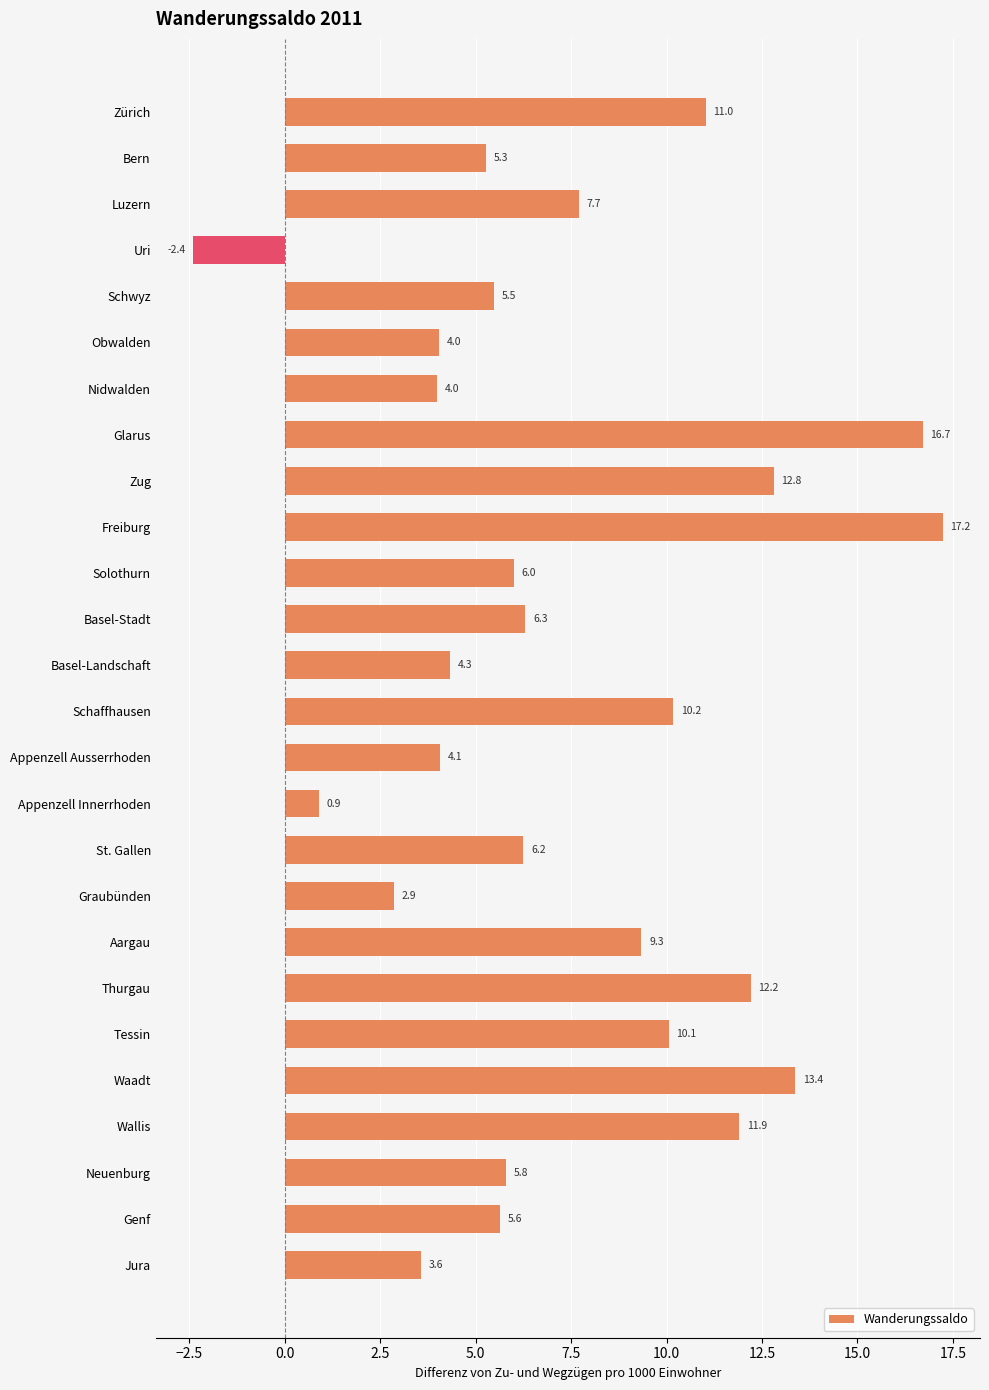

Reading top to bottom, extract all data points from this chart.

Zürich=11.0	Bern=5.3	Luzern=7.7	Uri=-2.4	Schwyz=5.5	Obwalden=4.0	Nidwalden=4.0	Glarus=16.7	Zug=12.8	Freiburg=17.2	Solothurn=6.0	Basel-Stadt=6.3	Basel-Landschaft=4.3	Schaffhausen=10.2	Appenzell Ausserrhoden=4.1	Appenzell Innerrhoden=0.9	St. Gallen=6.2	Graubünden=2.9	Aargau=9.3	Thurgau=12.2	Tessin=10.1	Waadt=13.4	Wallis=11.9	Neuenburg=5.8	Genf=5.6	Jura=3.6